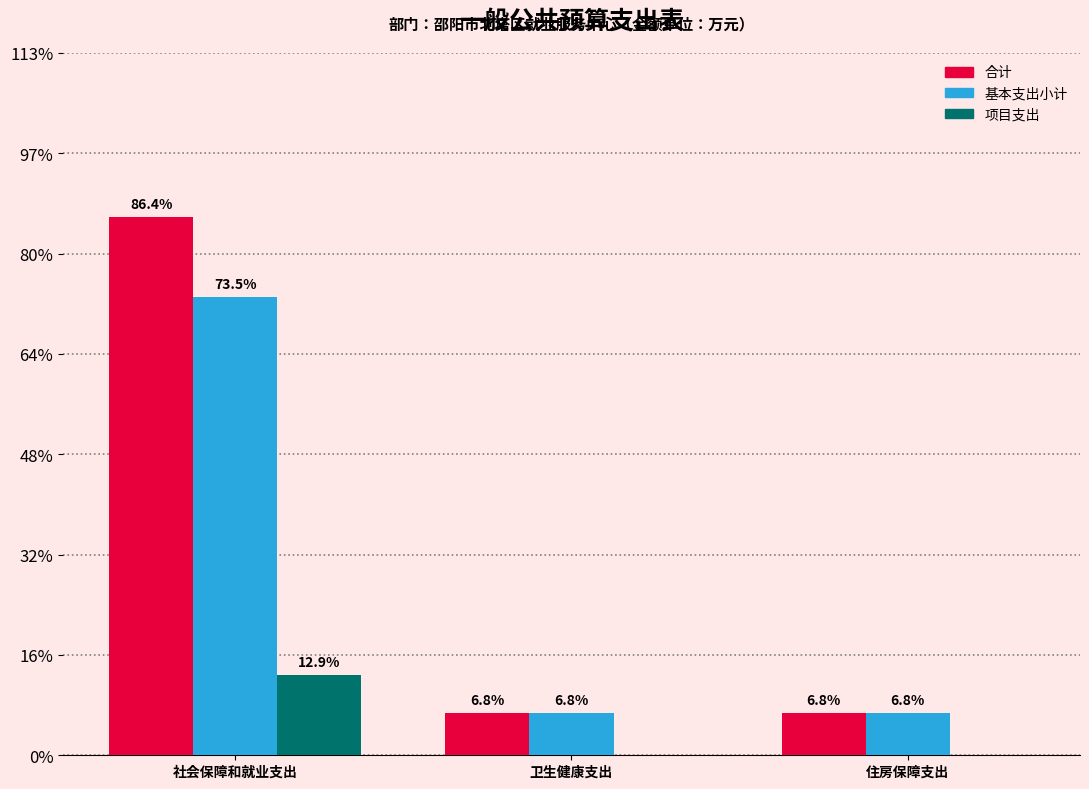

Are the bars grouped side by side (vs. stacked)?

Yes